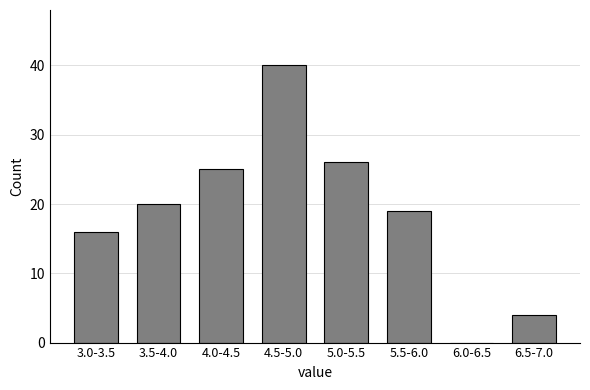

Reading right to left, list all the values displayed in this chart.

6.5-7.0=4	6.0-6.5=0	5.5-6.0=19	5.0-5.5=26	4.5-5.0=40	4.0-4.5=25	3.5-4.0=20	3.0-3.5=16